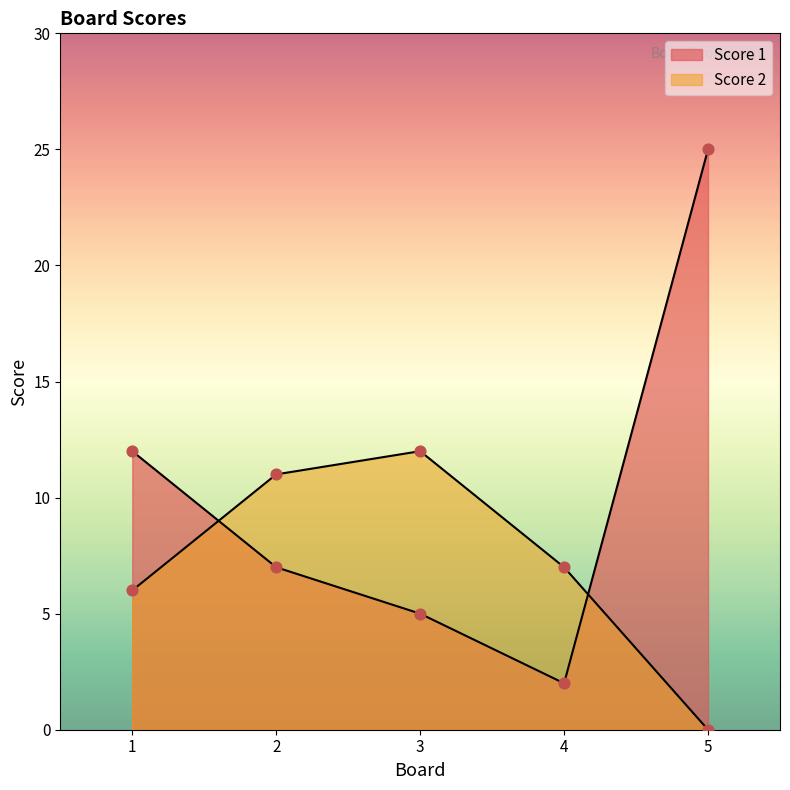

Which series has the largest Y range (max minus min)?

Score 1